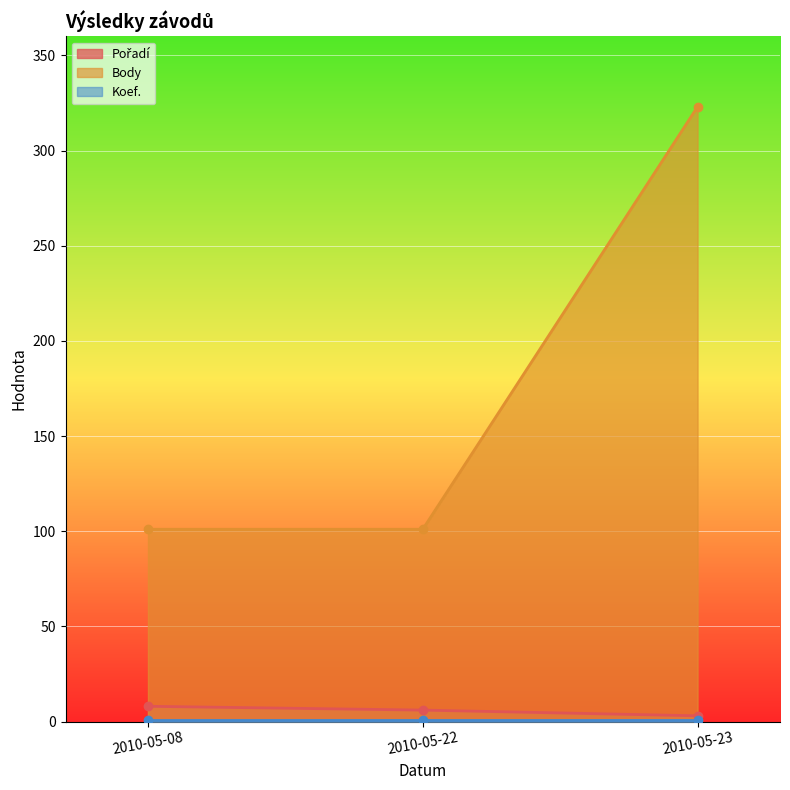

The value of Body at 2010-05-08 is 154. True or false?

False